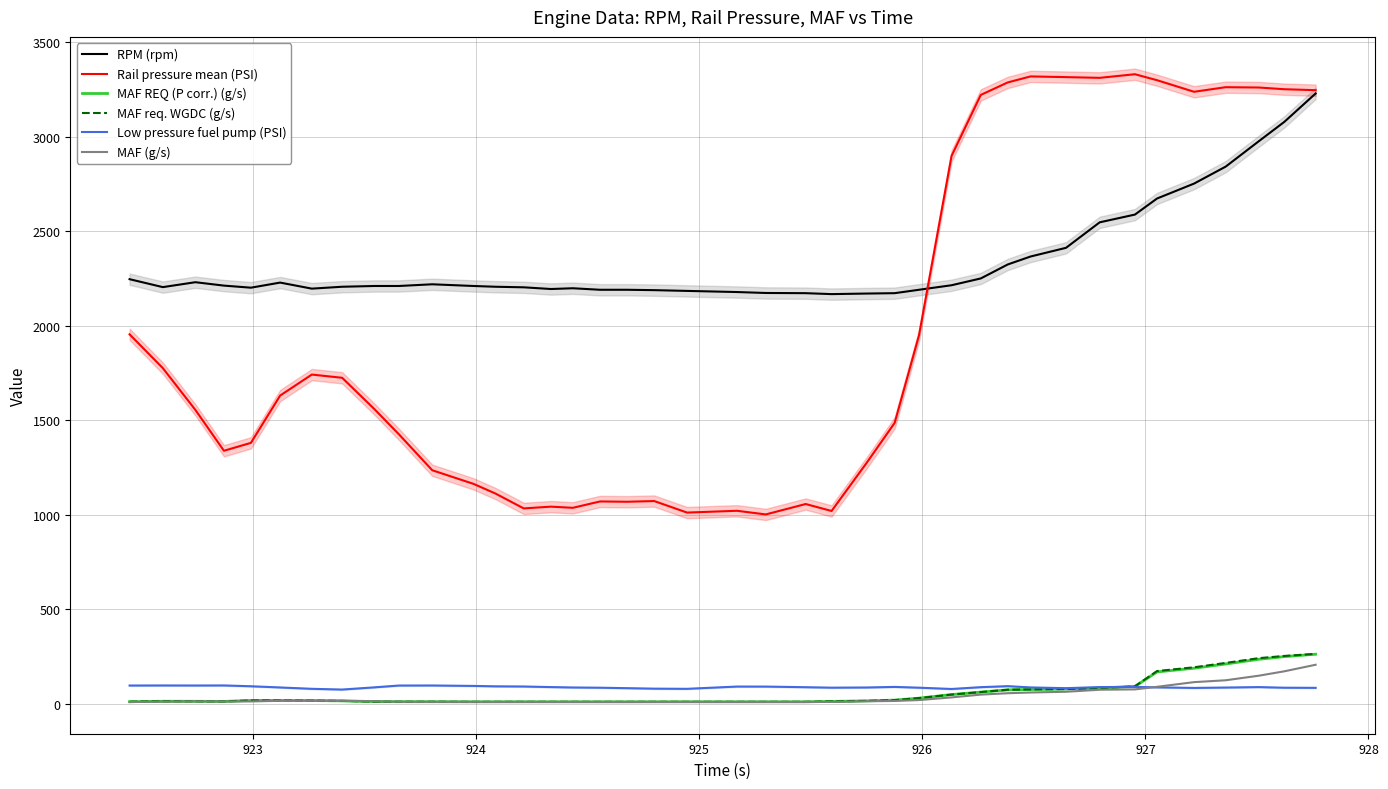

What is the highest value of the MAF (g/s) series?

205.1